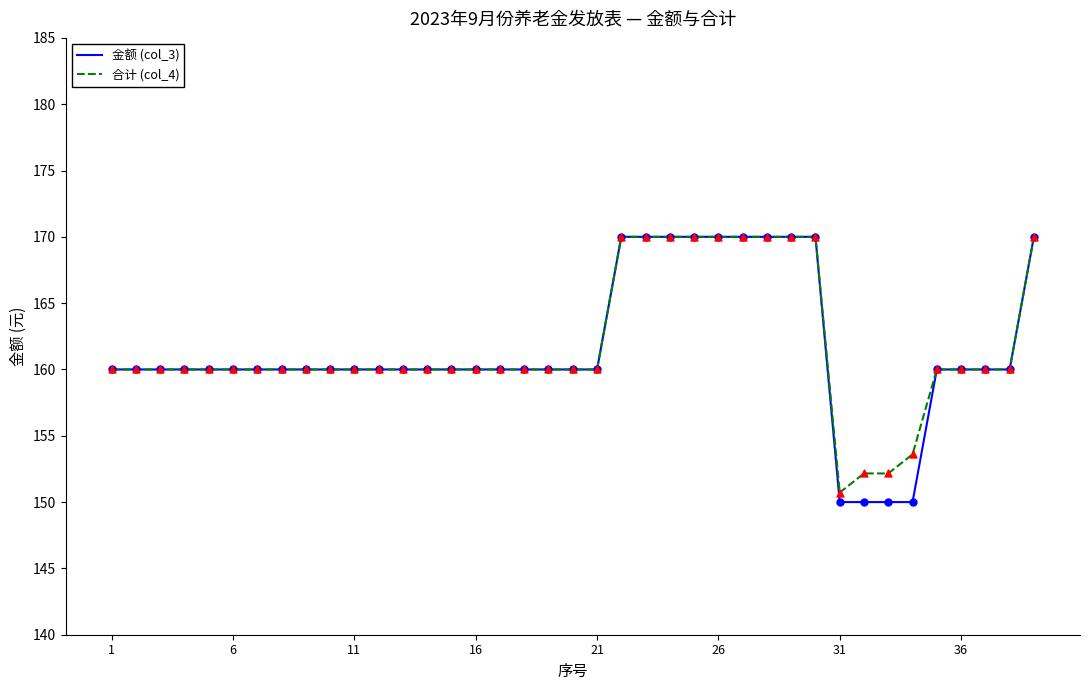

Which series has the widest spread of values?

金额 (col_3)